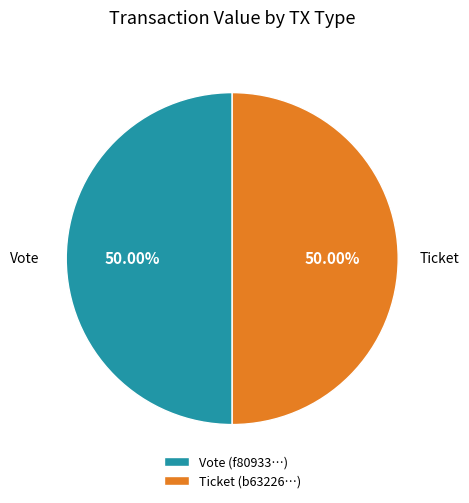

Is the sum of Ticket (b63226…) and Vote (f80933…) greater than half?

Yes